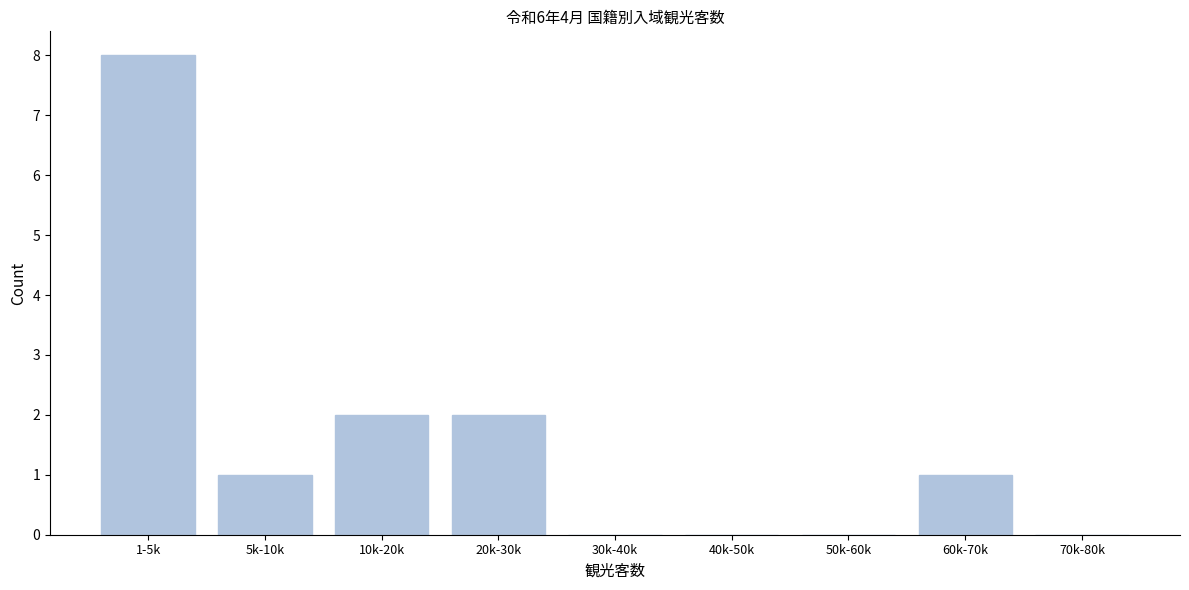

Reading right to left, what are all the values shown in this chart?

70k-80k=0	60k-70k=1	50k-60k=0	40k-50k=0	30k-40k=0	20k-30k=2	10k-20k=2	5k-10k=1	1-5k=8